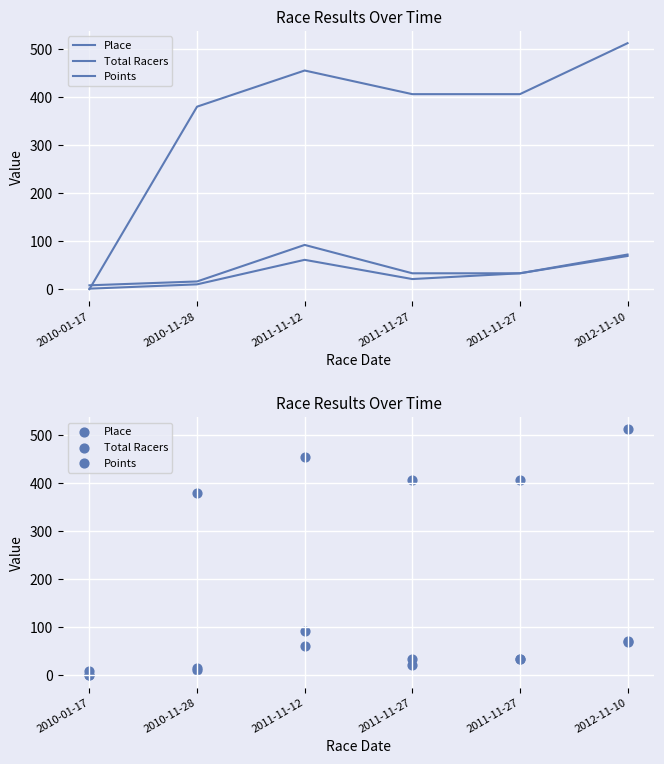

Which series reaches the maximum Y coordinate?

Points